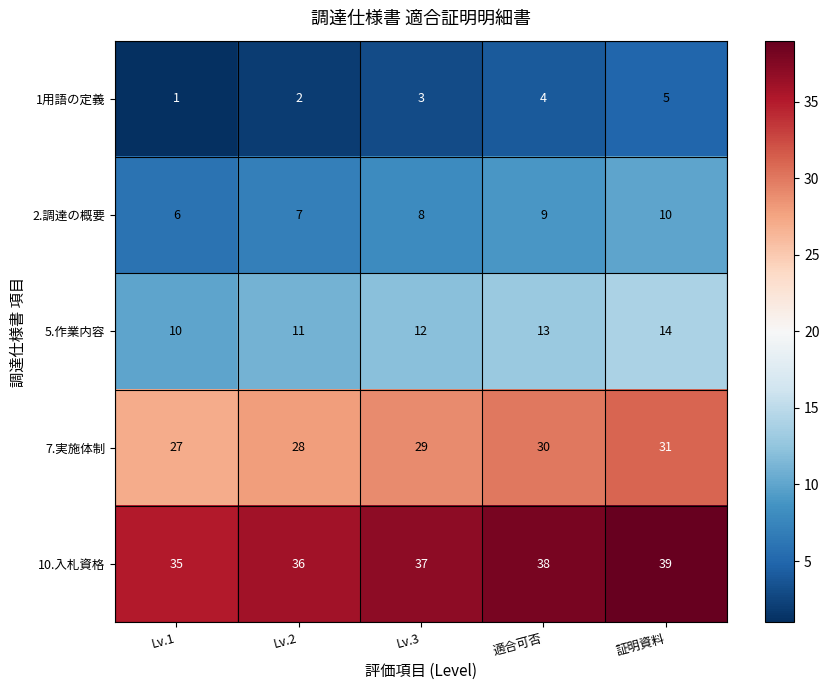

How many series are shown in this chart?

5